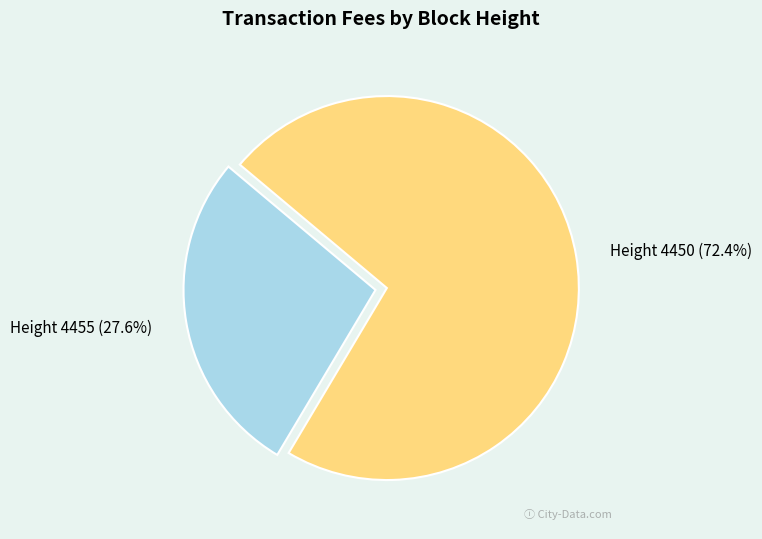

How many segments does this pie chart have?

2